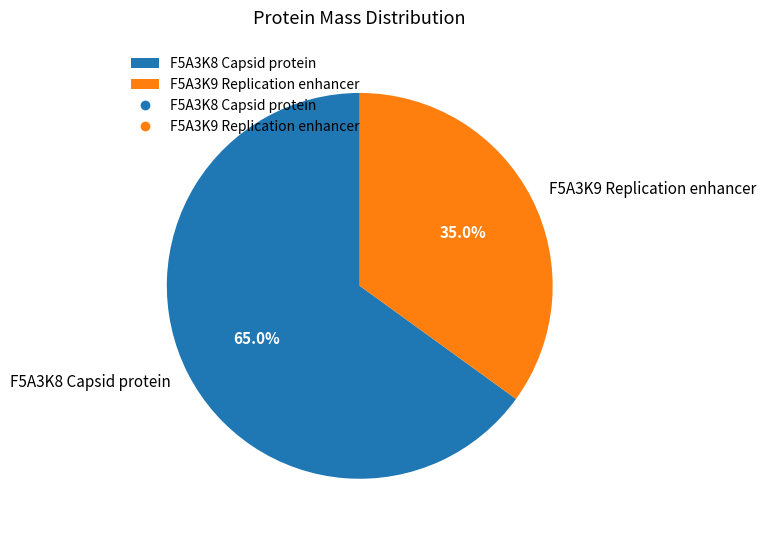

True or false: F5A3K9 Replication enhancer accounts for 35% of the total.

True